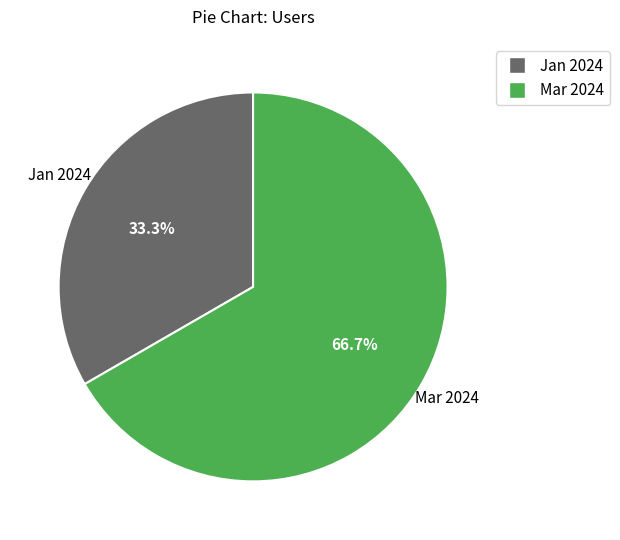

Count the number of slices in the pie.

2